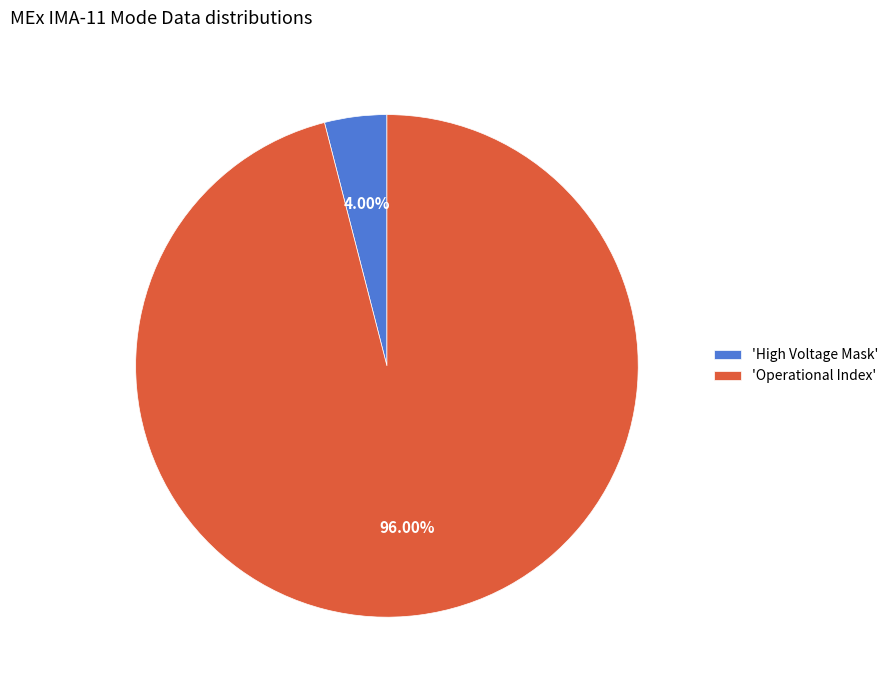

Which slice is the smallest?

'High Voltage Mask'